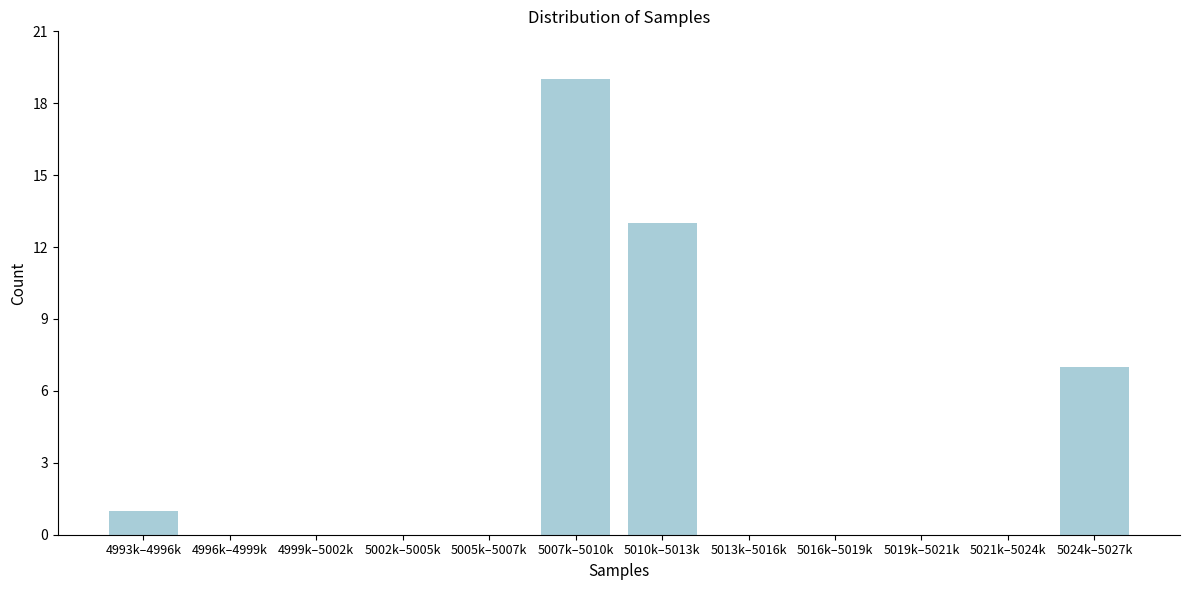

What is the maximum value shown in the chart?

19